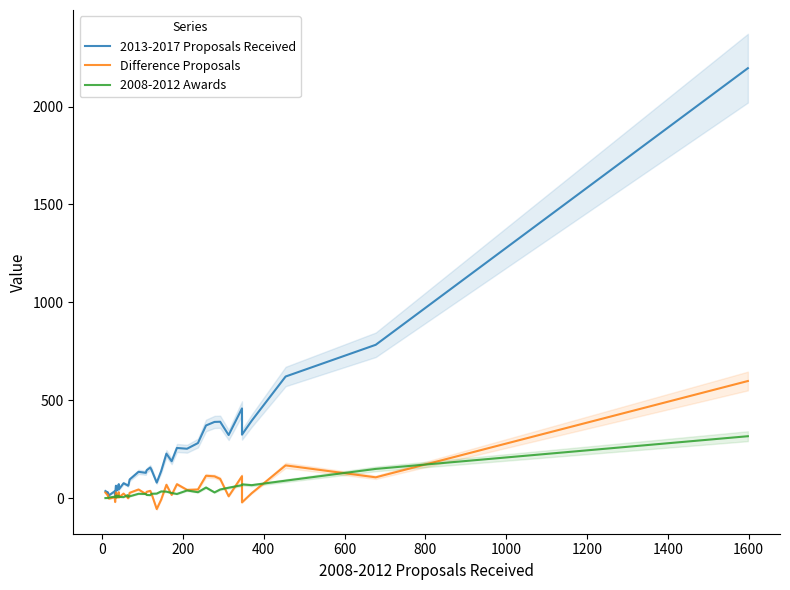

What is the sum of all 2008-2012 Awards values?

1353